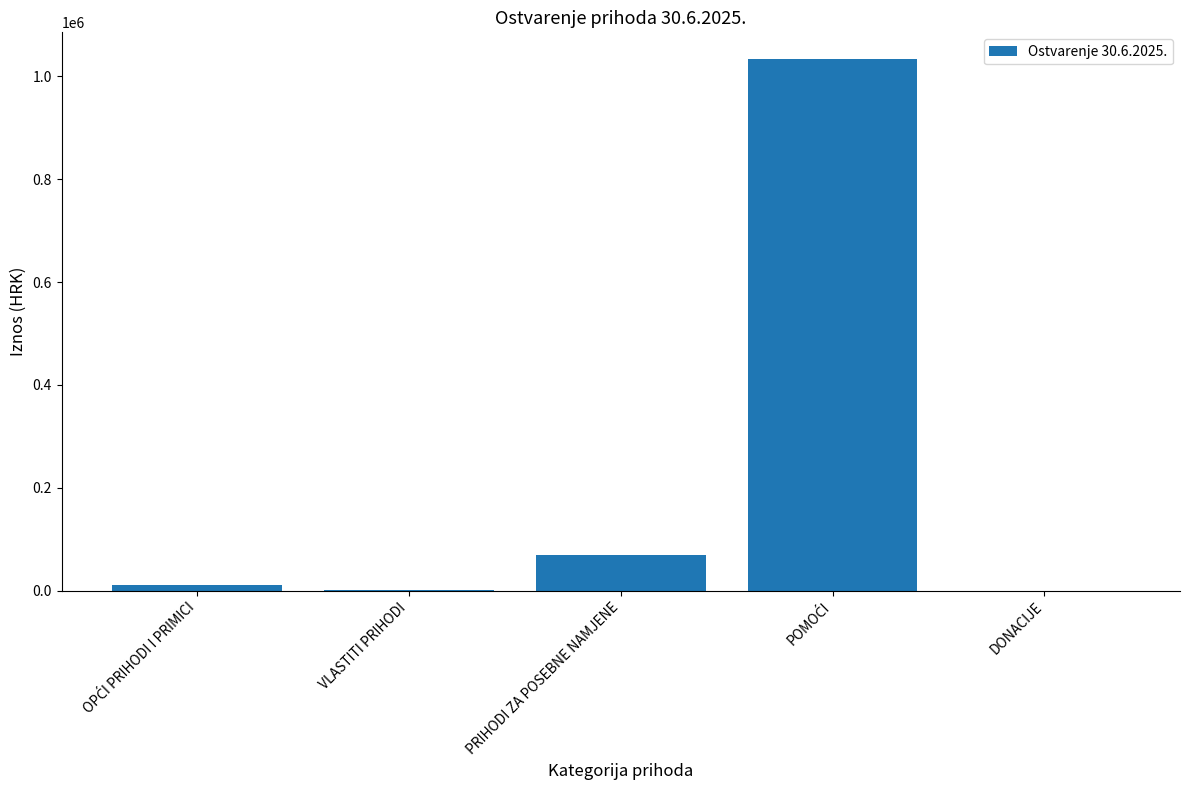

What is the sum of all values?

1117541.4